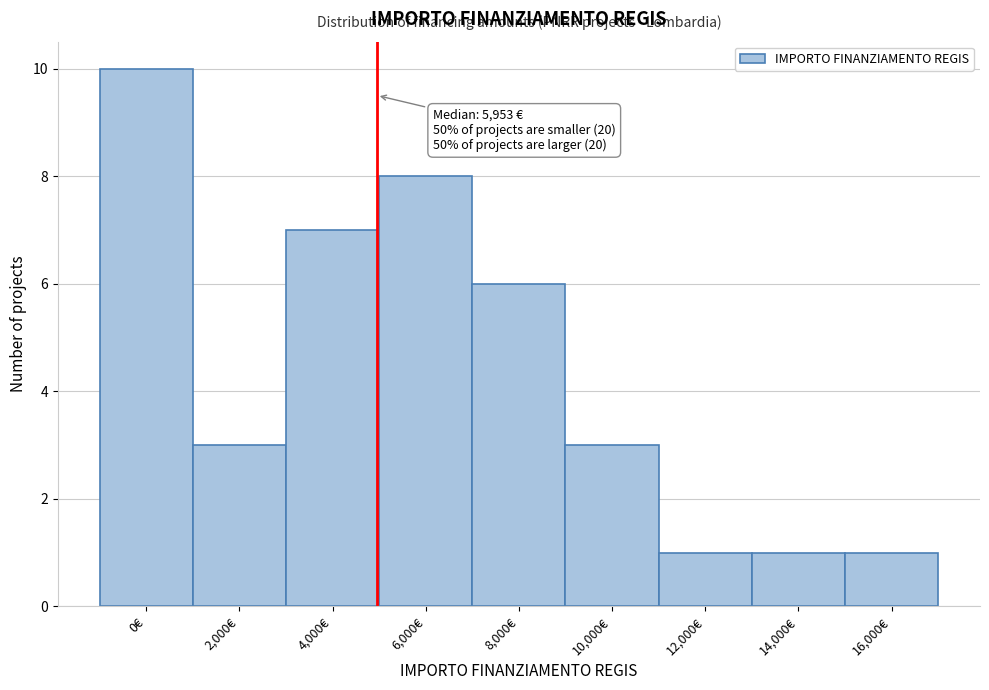

Reading left to right, extract all data points from this chart.

10	3	7	8	6	3	1	1	1